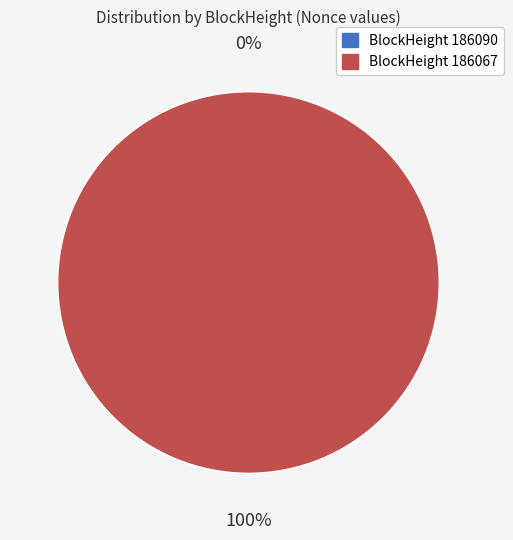

Rank the categories by value from lowest to highest.

186090, 186067